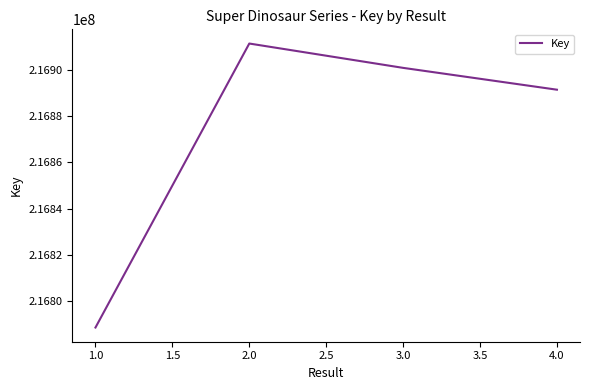

Rank the categories by value from highest to lowest.

2.0, 3.0, 4.0, 1.0